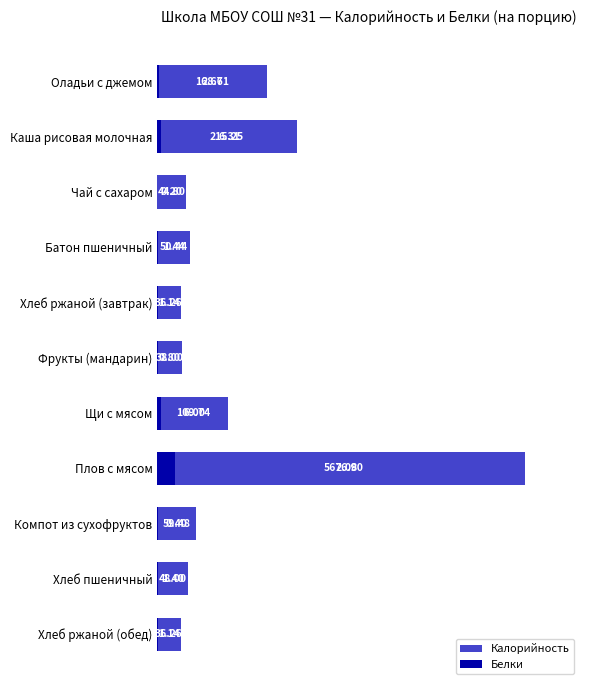

What is the spread (max minus min) of values at Оладьи с джемом?

165.9